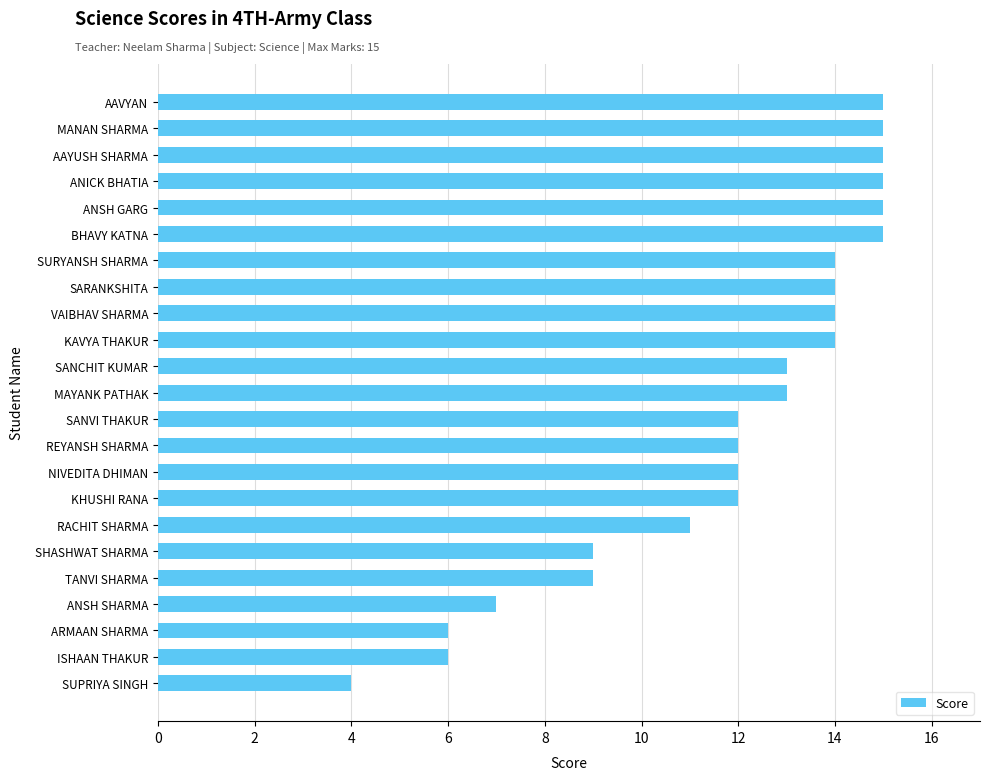

Between ARMAAN SHARMA and NIVEDITA DHIMAN, which is larger?

NIVEDITA DHIMAN